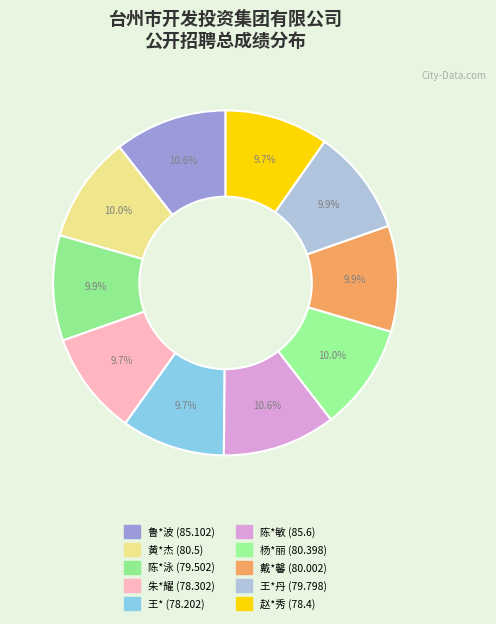

How many slices are in this pie chart?

10